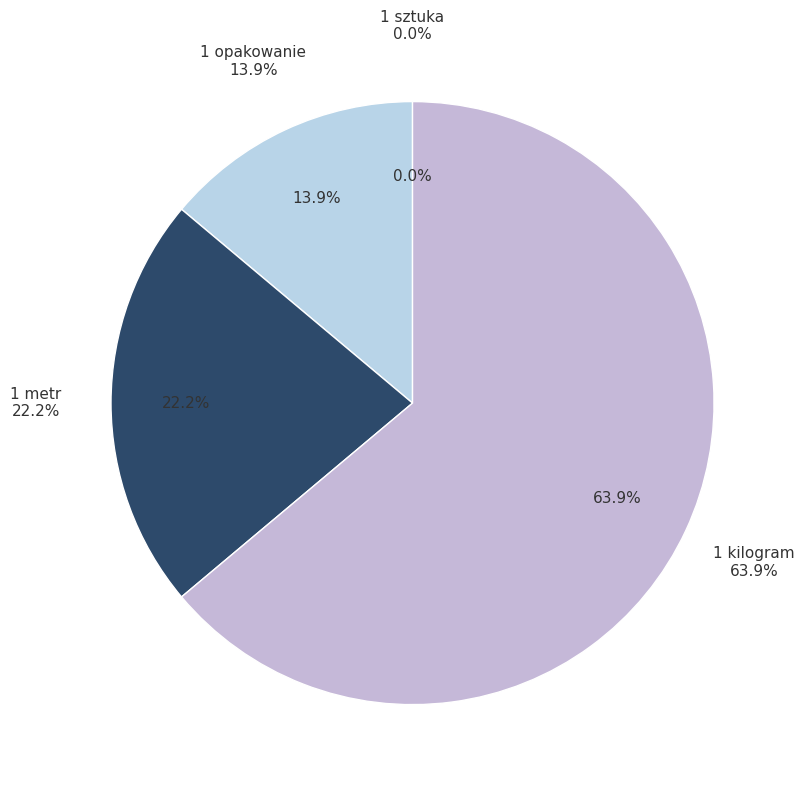

Which slice is the smallest?

1 sztuka